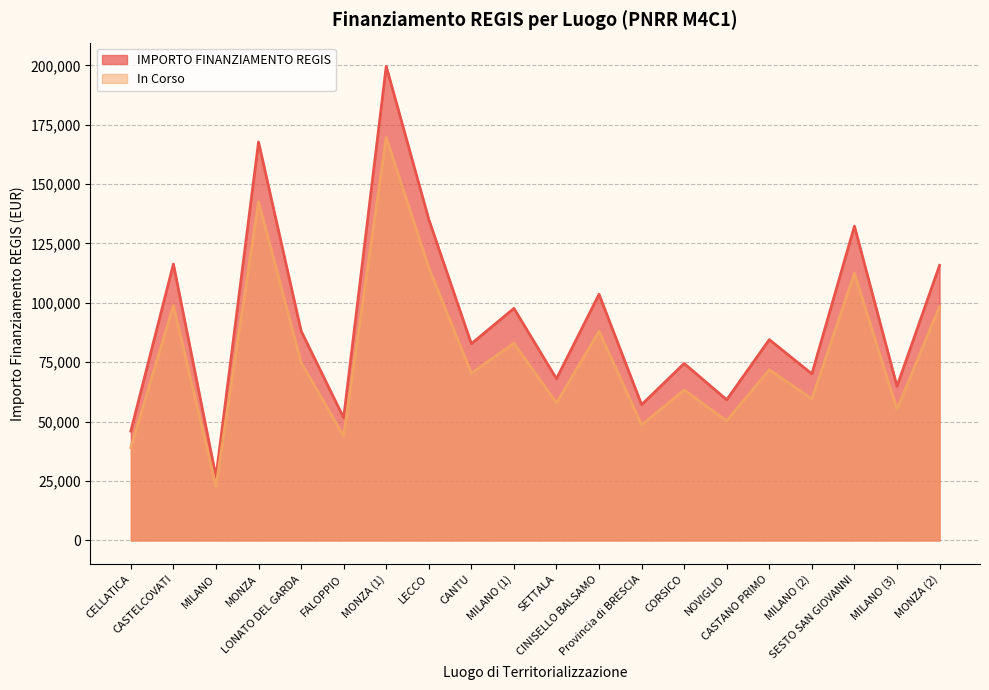

What is the label of the 3rd point from the left?

MILANO